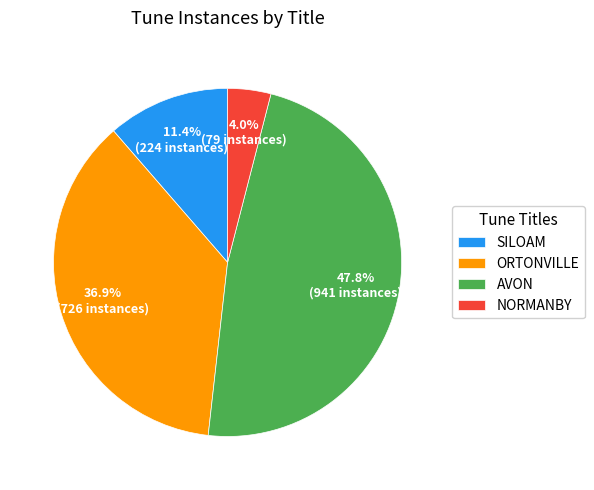

To the nearest percent, what portion does NORMANBY represent?

4%